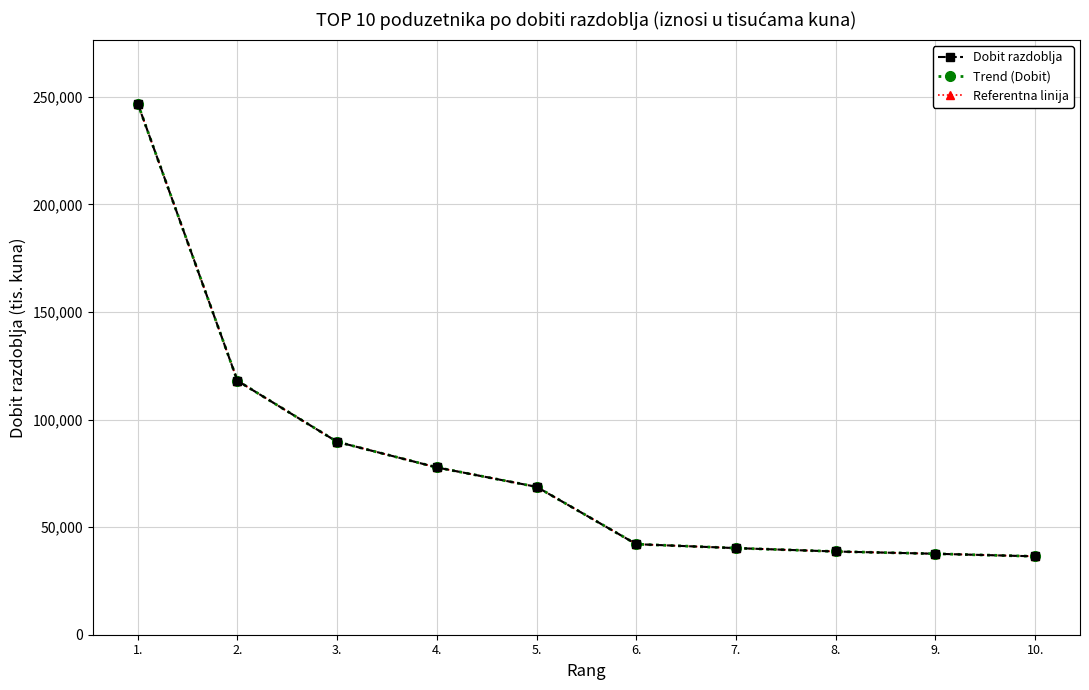

Is this an area chart (filled region under the line)?

No